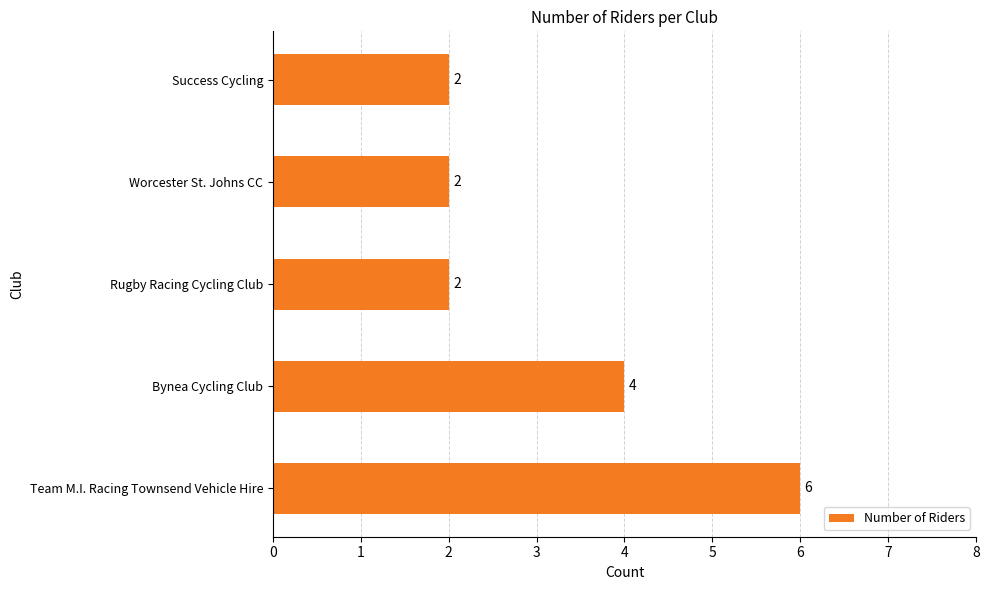

Which label corresponds to the largest value in the chart?

Team M.I. Racing Townsend Vehicle Hire